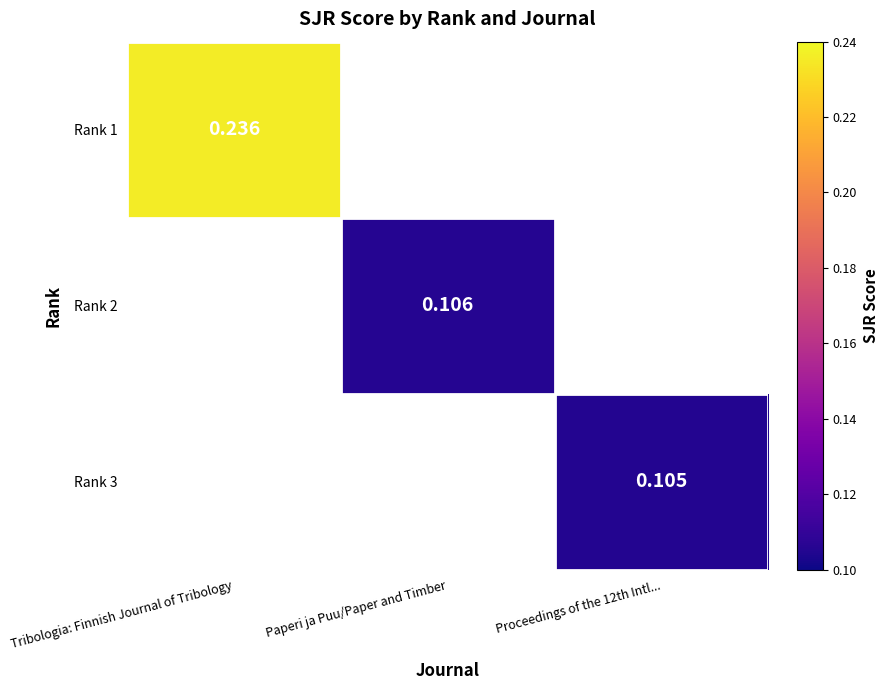

Which series has the largest range (max minus min)?

Rank 1